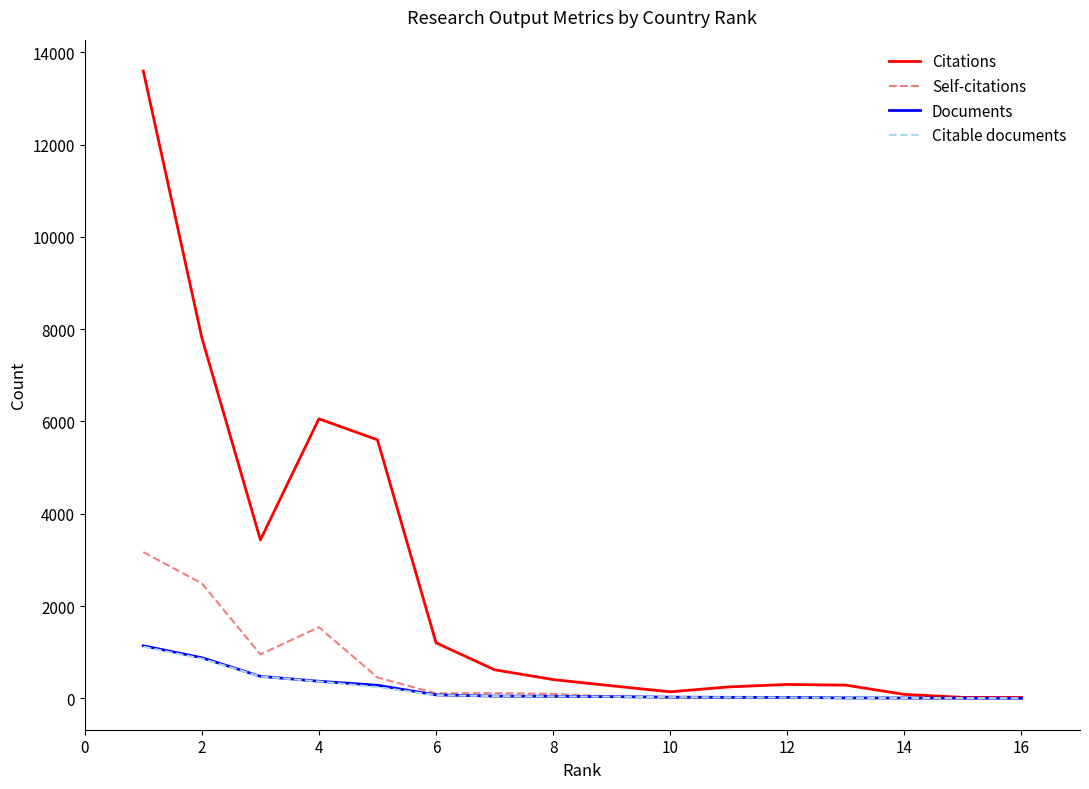

What is the greatest value displayed?

13594